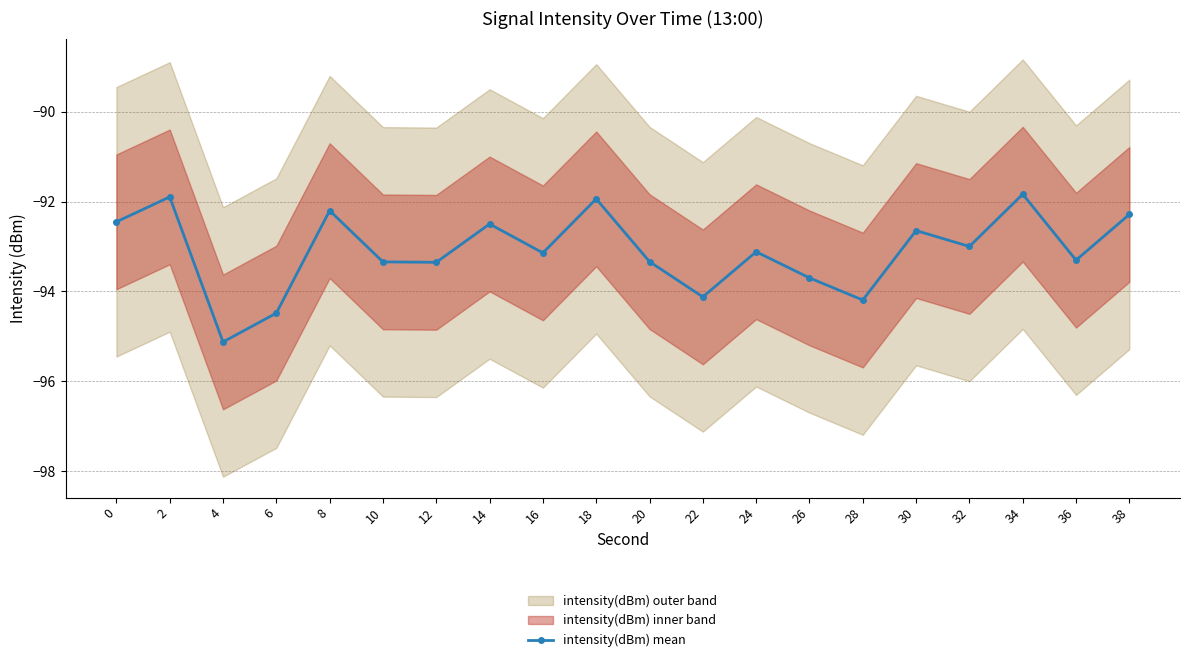

What is the sum of all values?

-1862.0